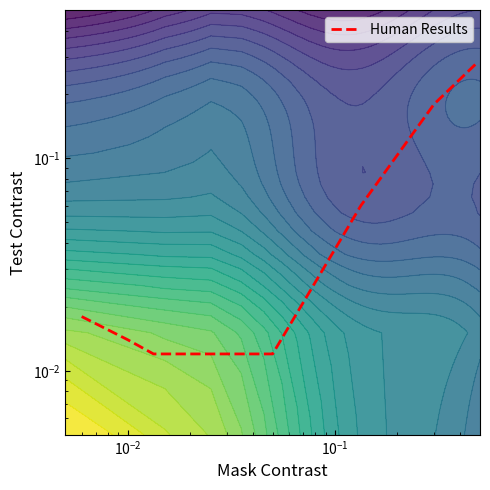

Reading left to right, extract all data points from this chart.

0.0	0.0	0.0	0.0	0.1	0.2	0.3